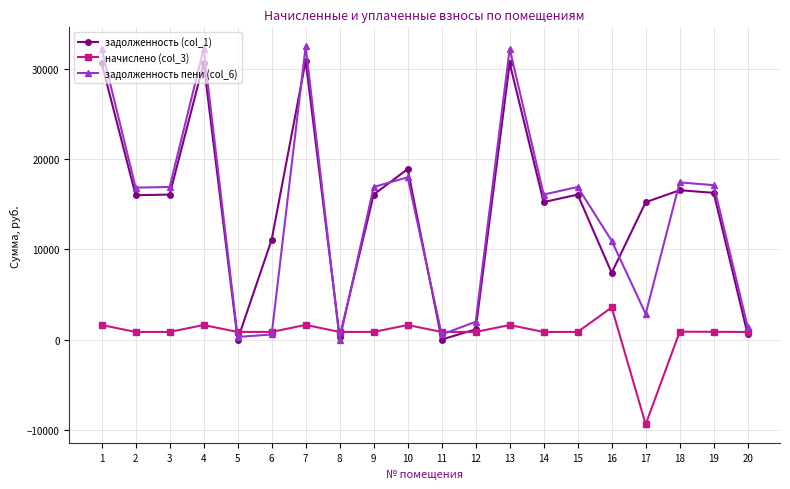

What is the value of the начислено (col_3) point at the 4th from the left?

1602.3